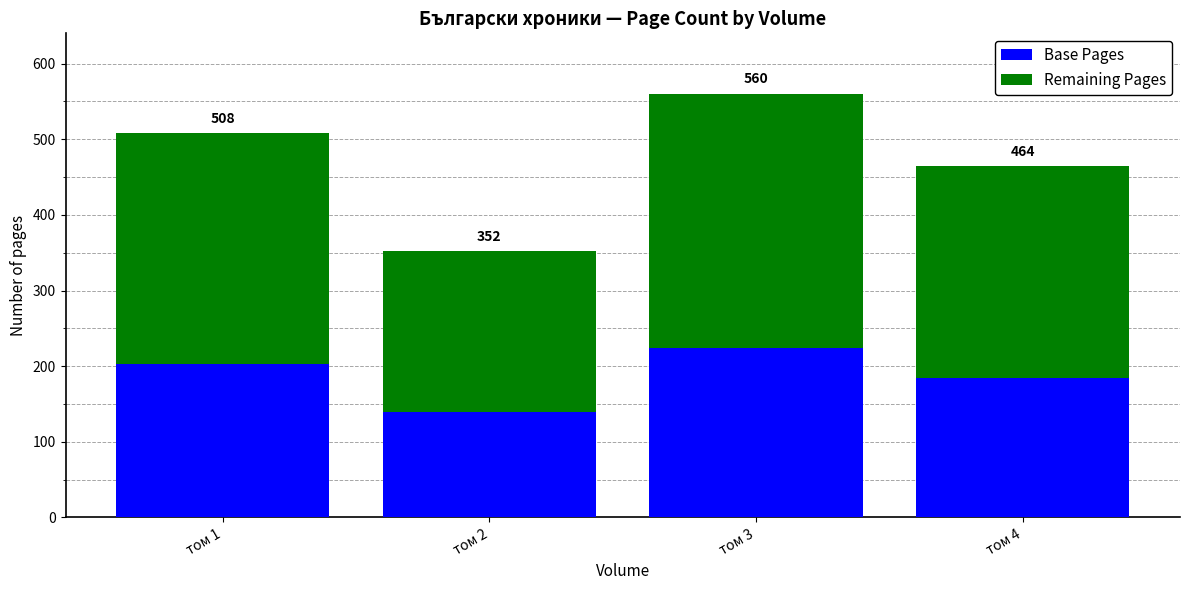

What is the difference between the Remaining Pages values at том 3 and том 1?

31